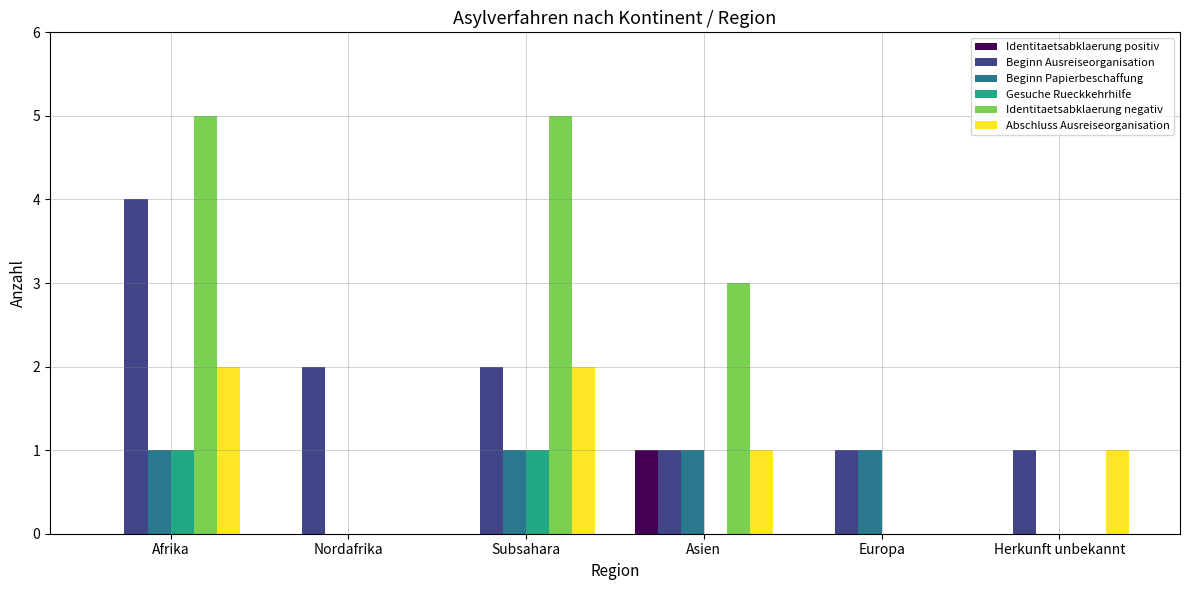

At which category is the sum across all series the highest?

Afrika